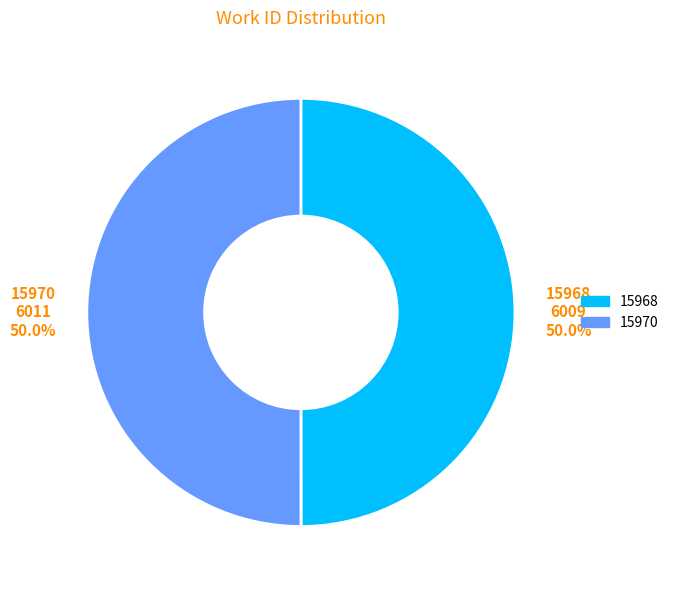

Count the number of slices in the pie.

2